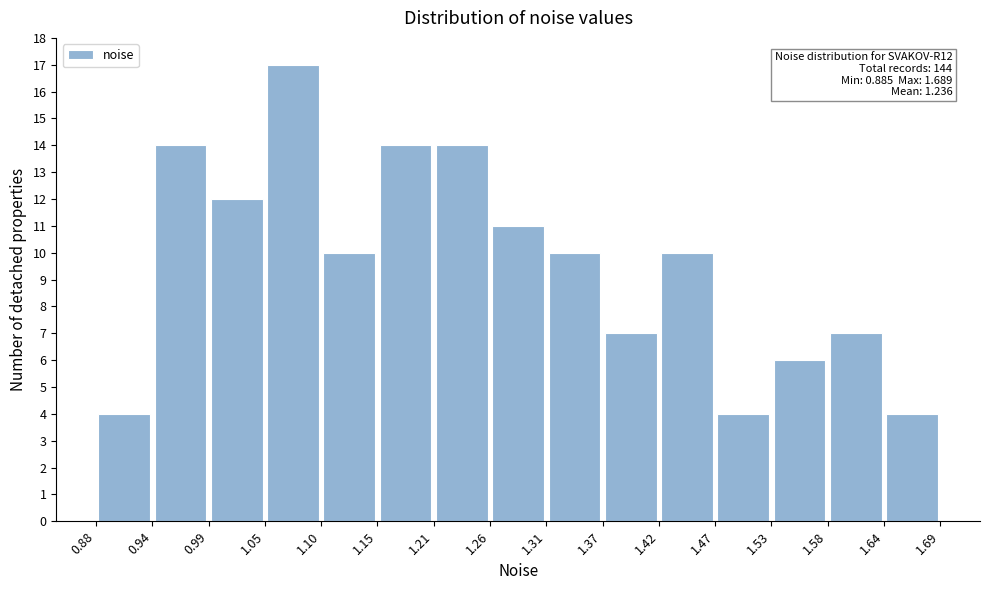

Over which range of the x-axis is the bar tallest?

1.05 to 1.10